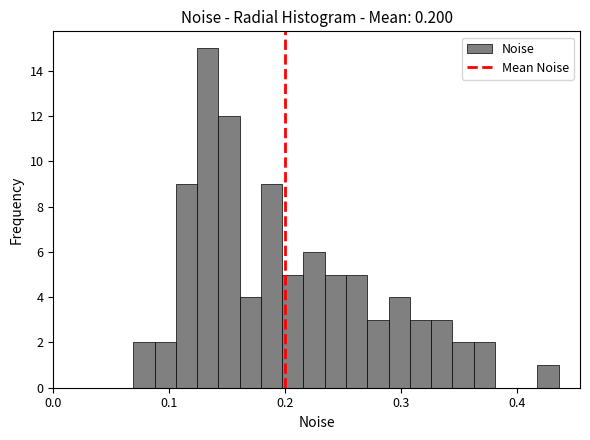

Read against the x-axis, roughly where is the centre of the tallest bar?

0.13